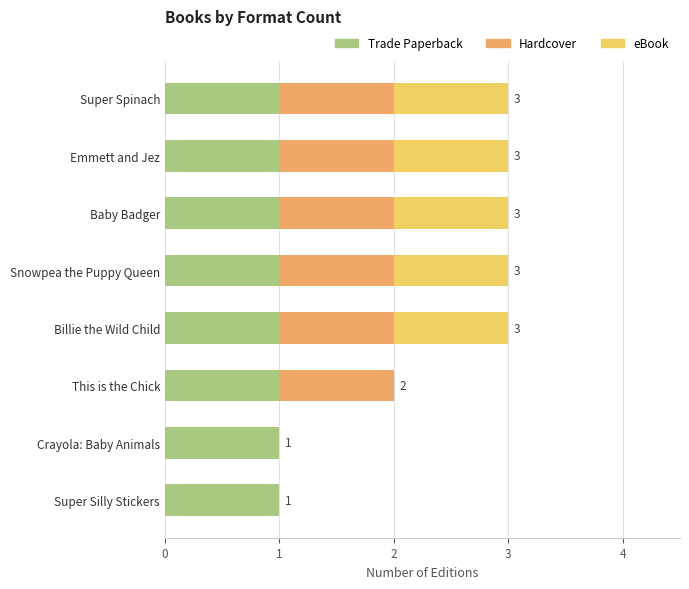

What is the sum of all Trade Paperback values?

8